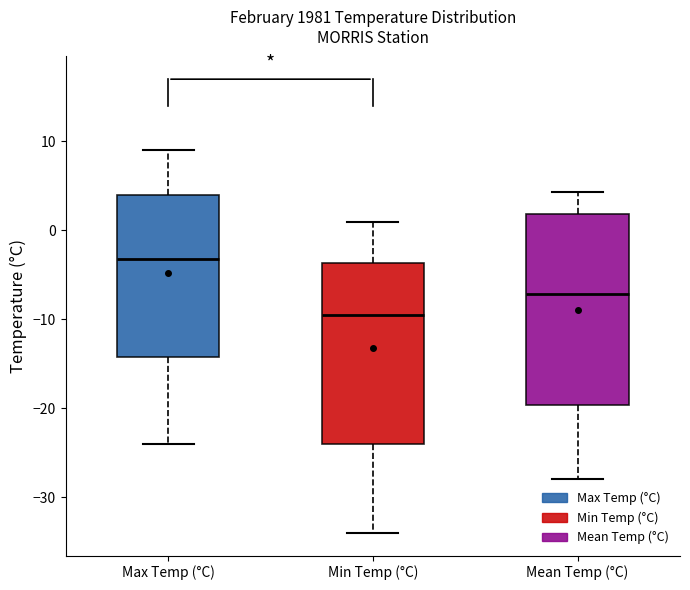

Reading left to right, read every box against the y-axis: the position of its median line, the range the box covers, and the ends of its whiskers. The values are not printed on the chart, so give them approximately, as read against the axis.

Max Temp (°C): median -3, box -14 to 4, whiskers -24 to 9
Min Temp (°C): median -9, box -24 to -4, whiskers -34 to 1
Mean Temp (°C): median -7, box -20 to 2, whiskers -28 to 4